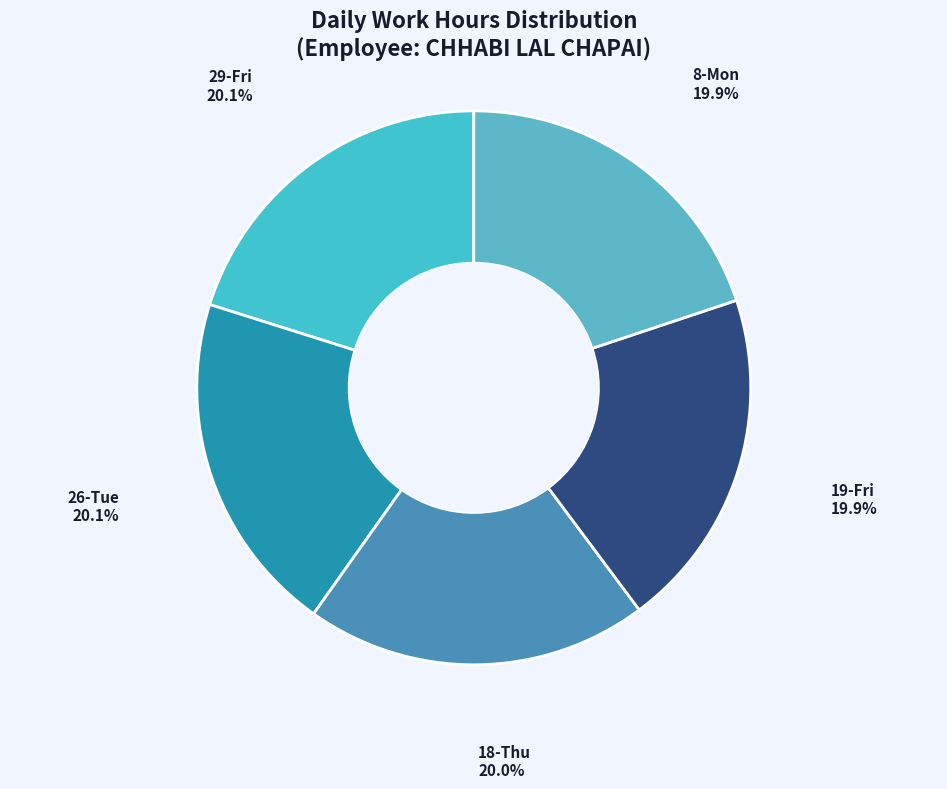

To the nearest percent, what is the difference between the largest and smallest slice percentages?

0%